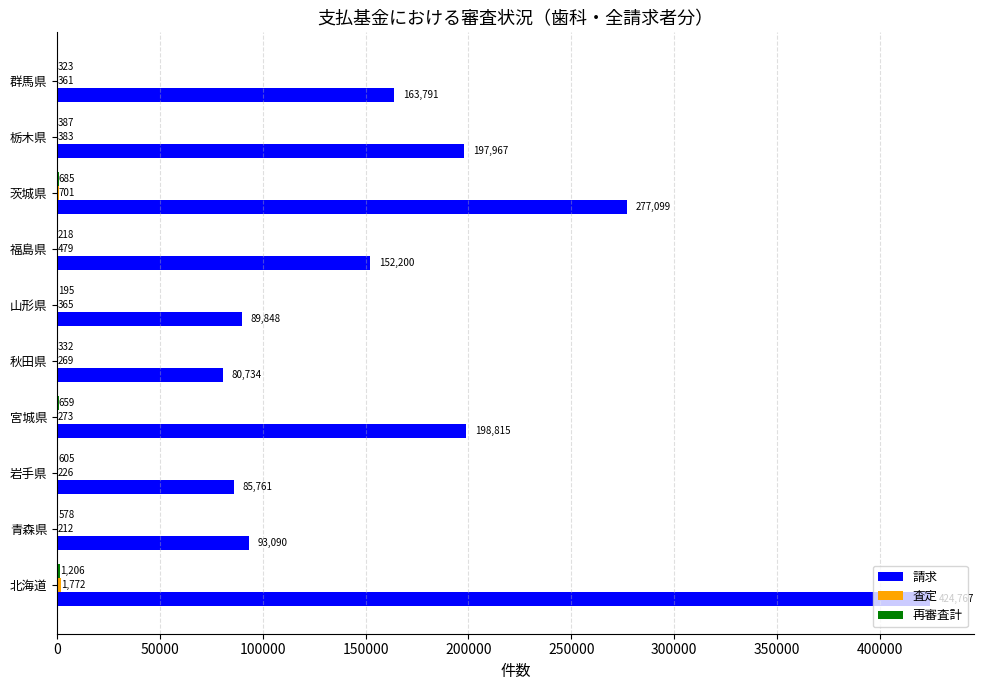

At which label is 請求 closest to 252750?

茨城県